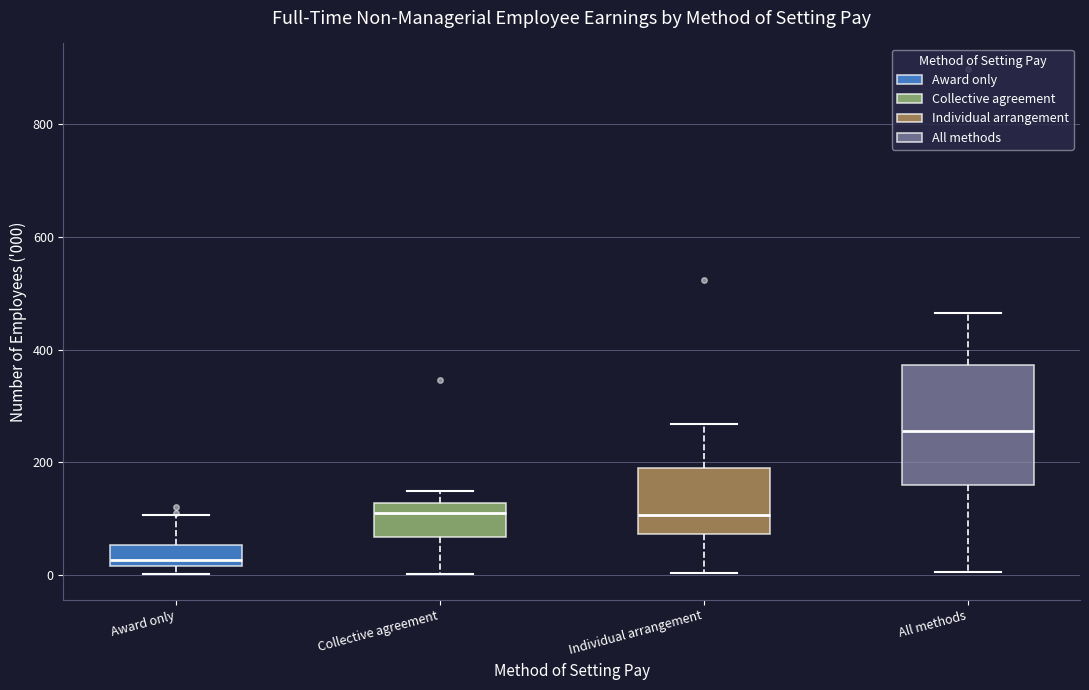

Where is the upper edge of the box for Individual arrangement on the y-axis? The values are not printed on the chart, so give them approximately, as read against the axis.

200